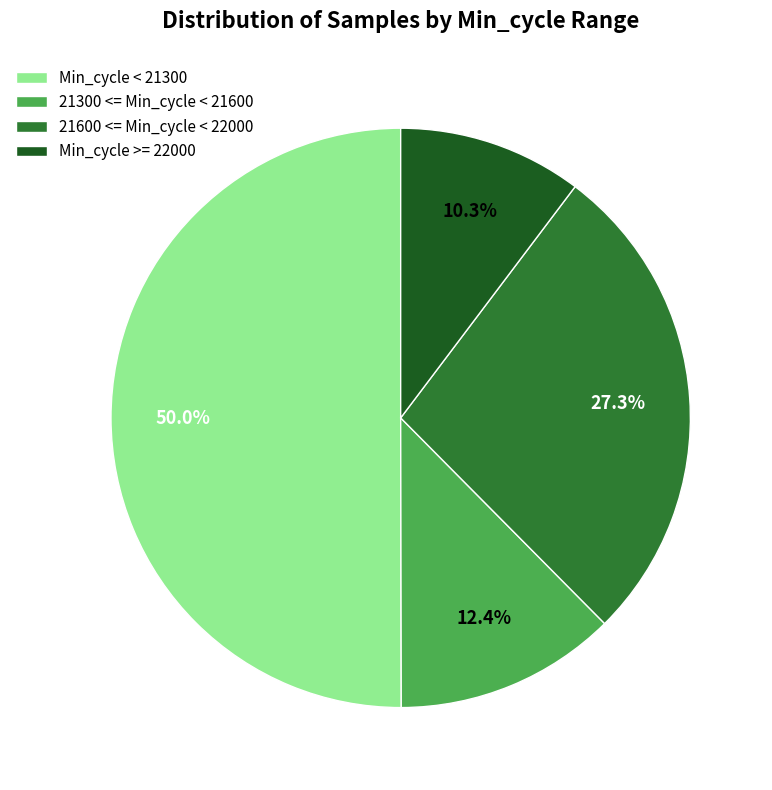

Which slice represents more than half of the pie?

Min_cycle < 21300